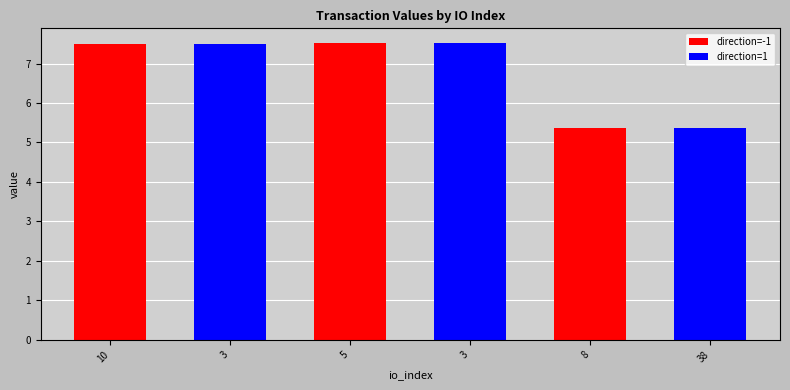

Where is the data nearest to the value 6?

8